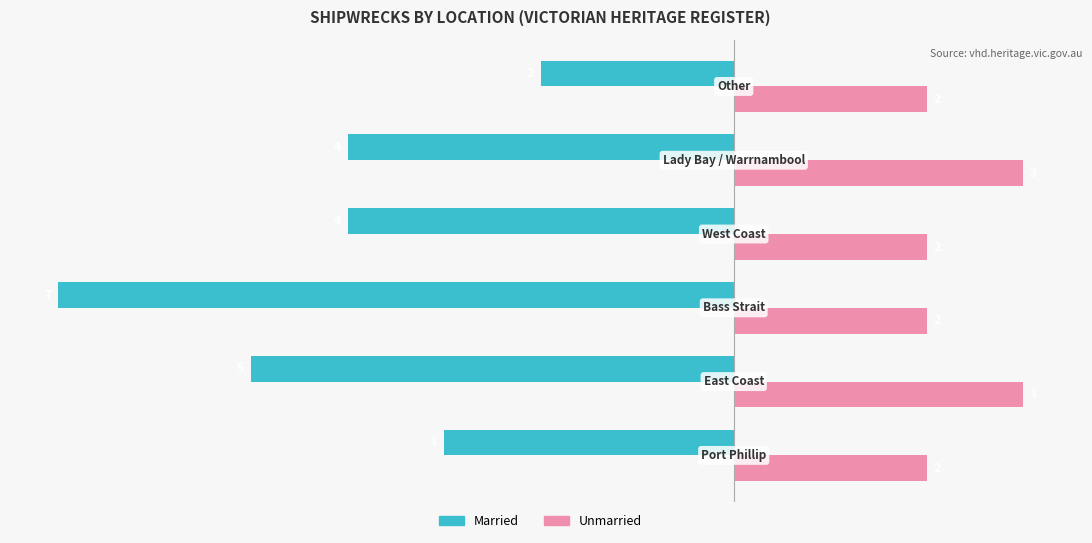

Rank the series by their average value, from lowest to highest.

Married, Unmarried